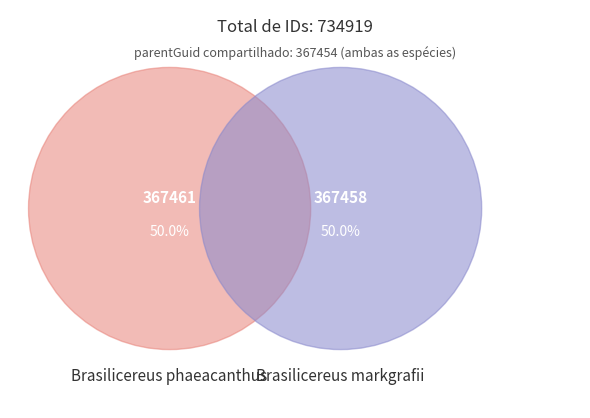

What is the largest slice in the pie chart?

Brasilicereus phaeacanthus